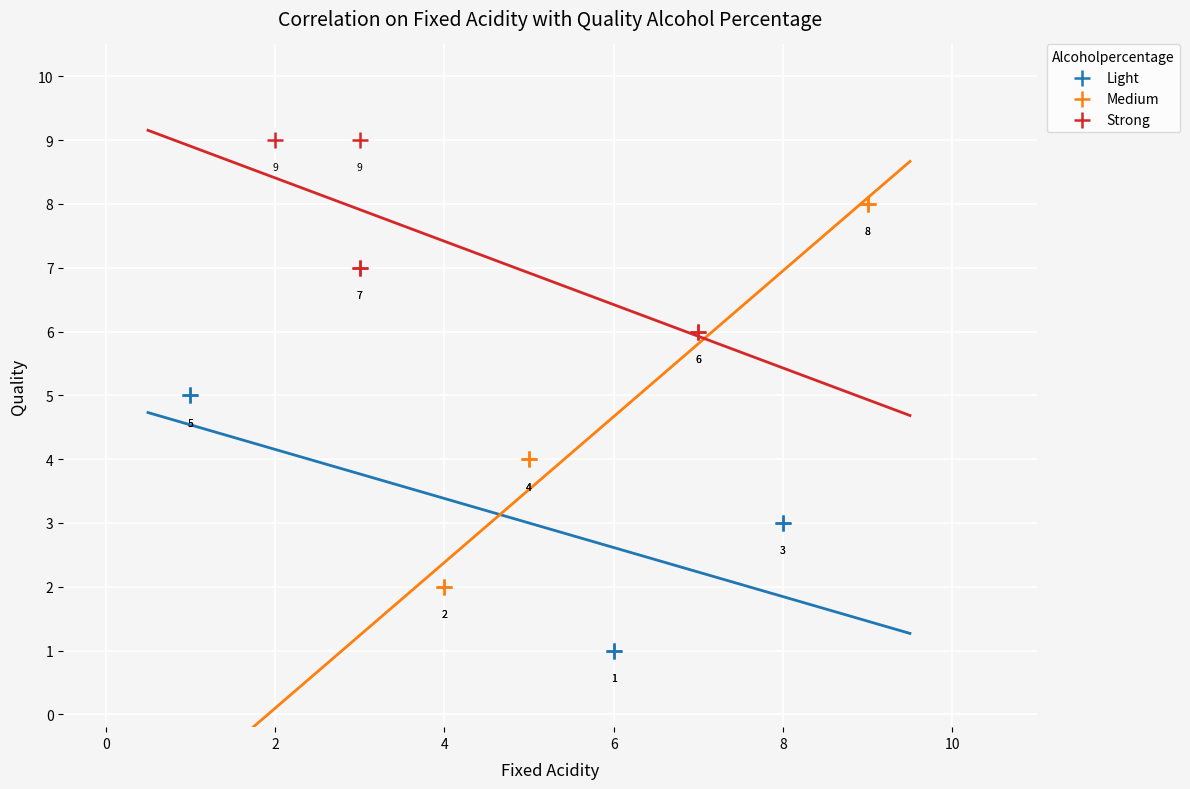

Which series reaches the maximum Y coordinate?

Strong